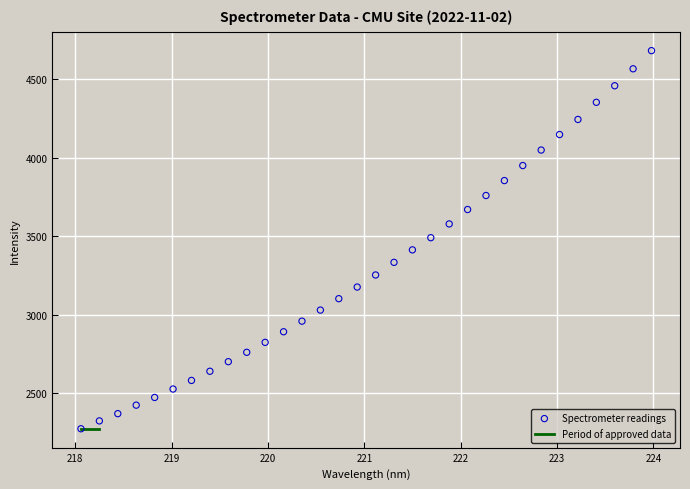

What is the range of X values (max minus min)?

5.9